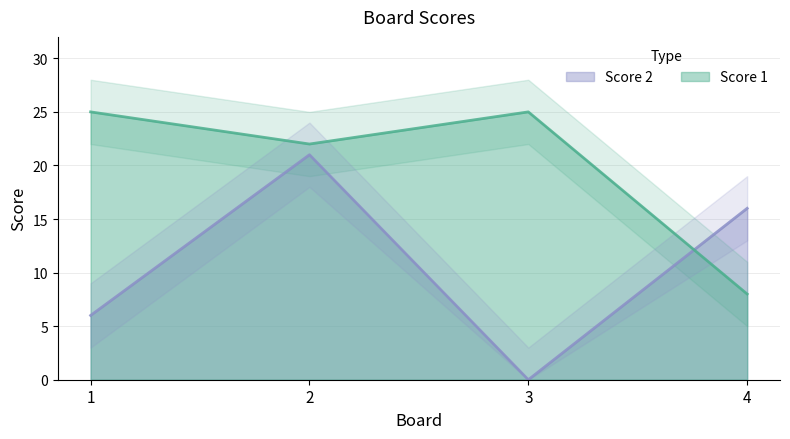

At how many categories does at least one series exceed 17?

3